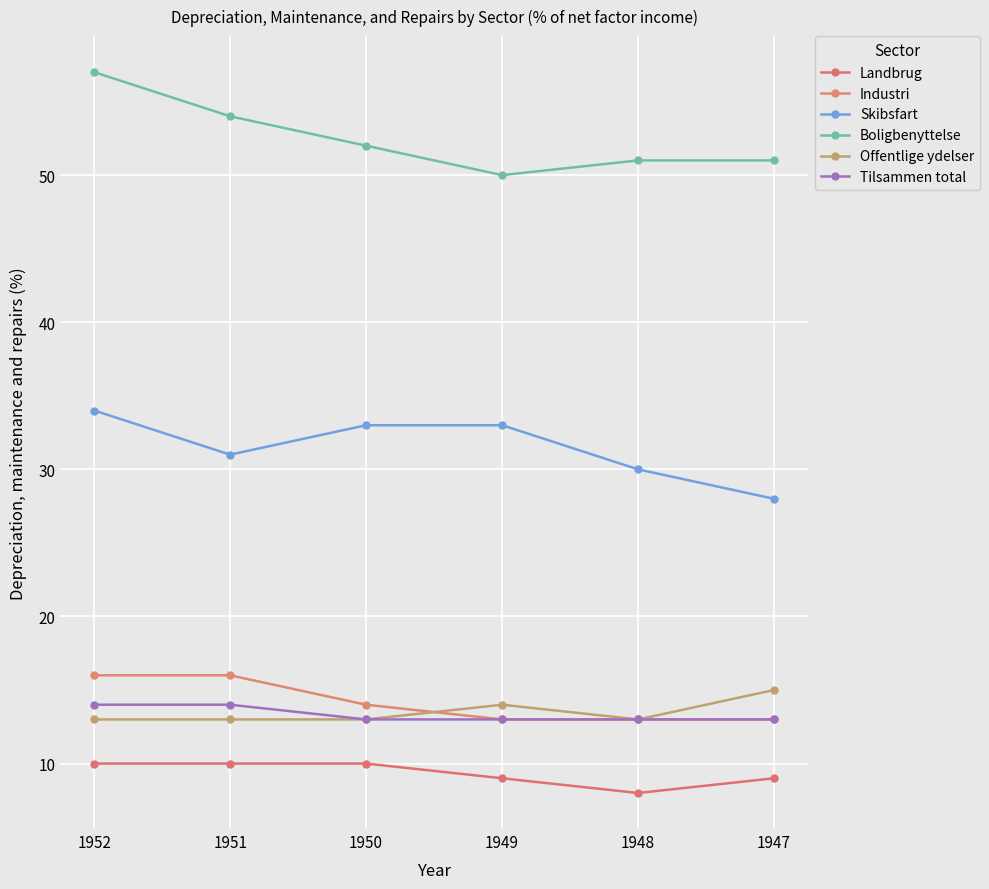

Rank the series by their maximum value, from highest to lowest.

Boligbenyttelse, Skibsfart, Industri, Offentlige ydelser, Tilsammen total, Landbrug